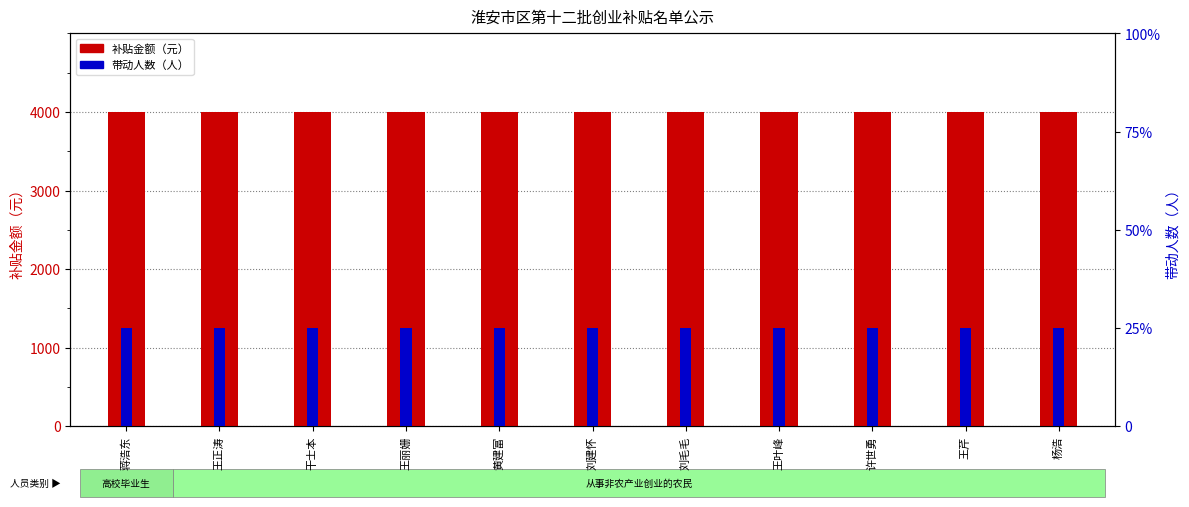

Reading right to left, list all the values displayed in this chart.

补贴金额（元）: 4000	4000	4000	4000	4000	4000	4000	4000	4000	4000	4000
带动人数（人）: 1	1	1	1	1	1	1	1	1	1	1